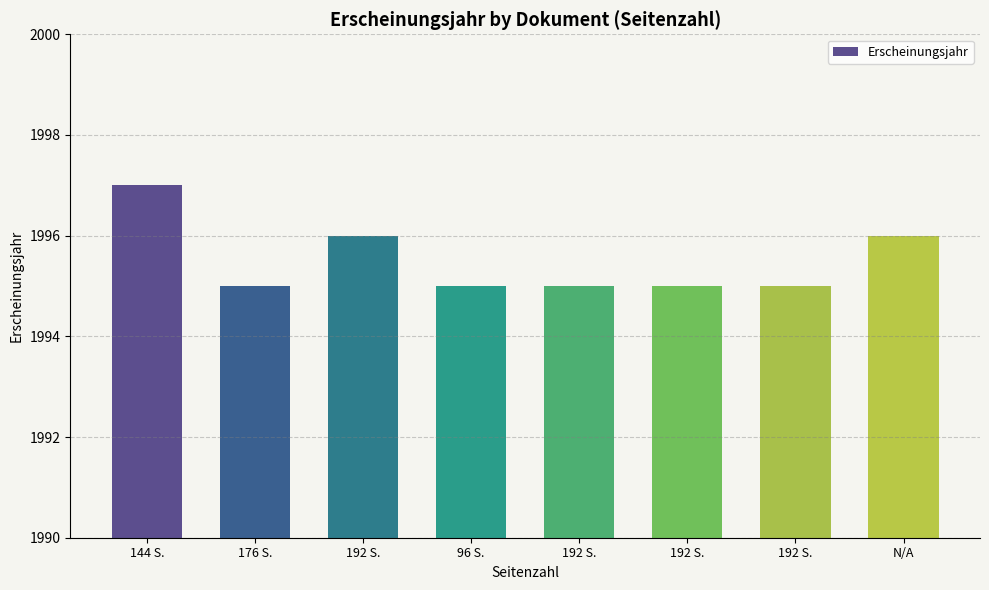

True or false: the data shows 1995 at 96 S..

True